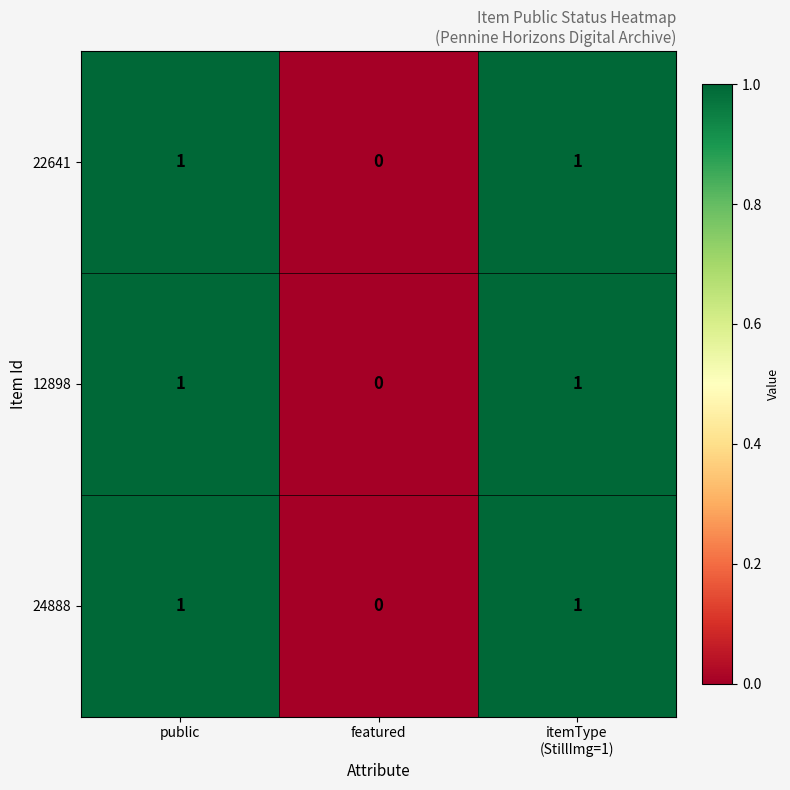

Which category has the lowest value in the 12898 series?

featured